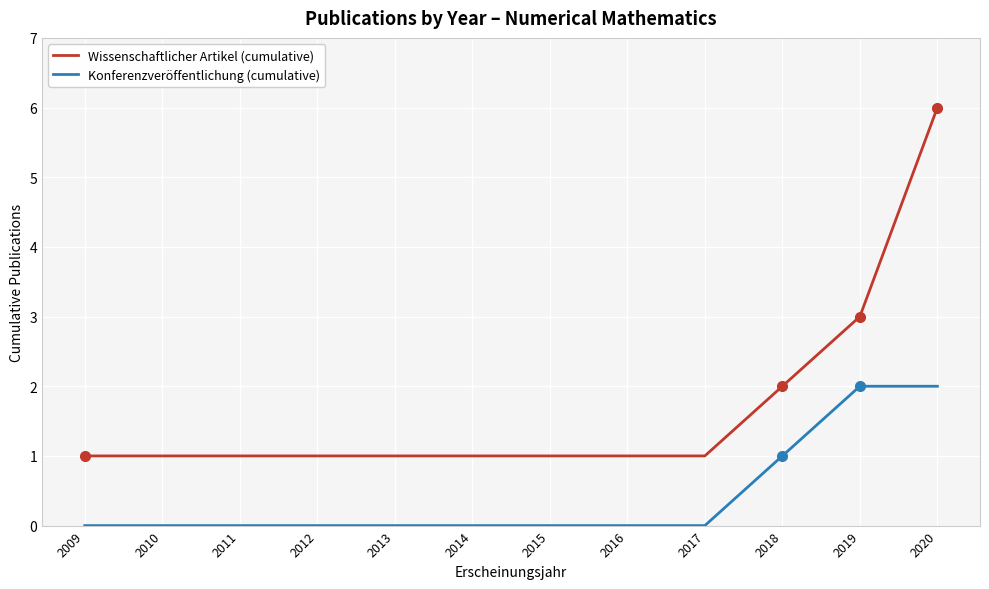

Which series has the largest range (max minus min)?

Wissenschaftlicher Artikel (cumulative)